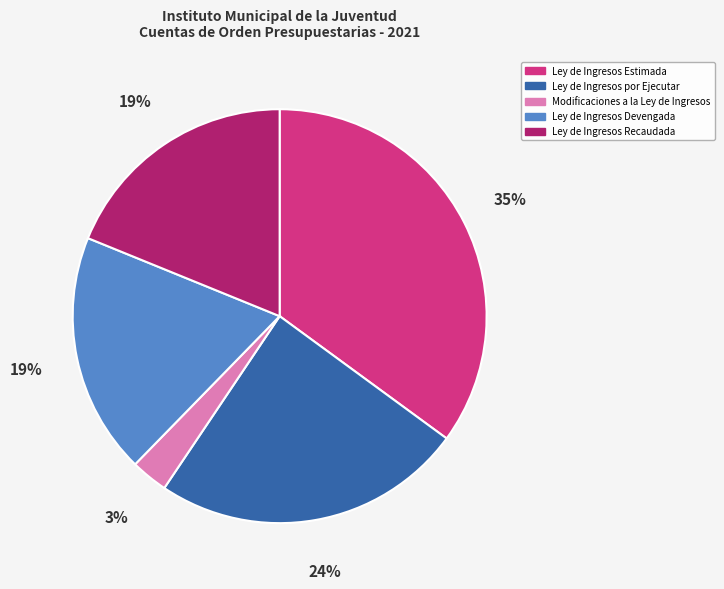

What is the largest slice in the pie chart?

Ley de Ingresos Estimada